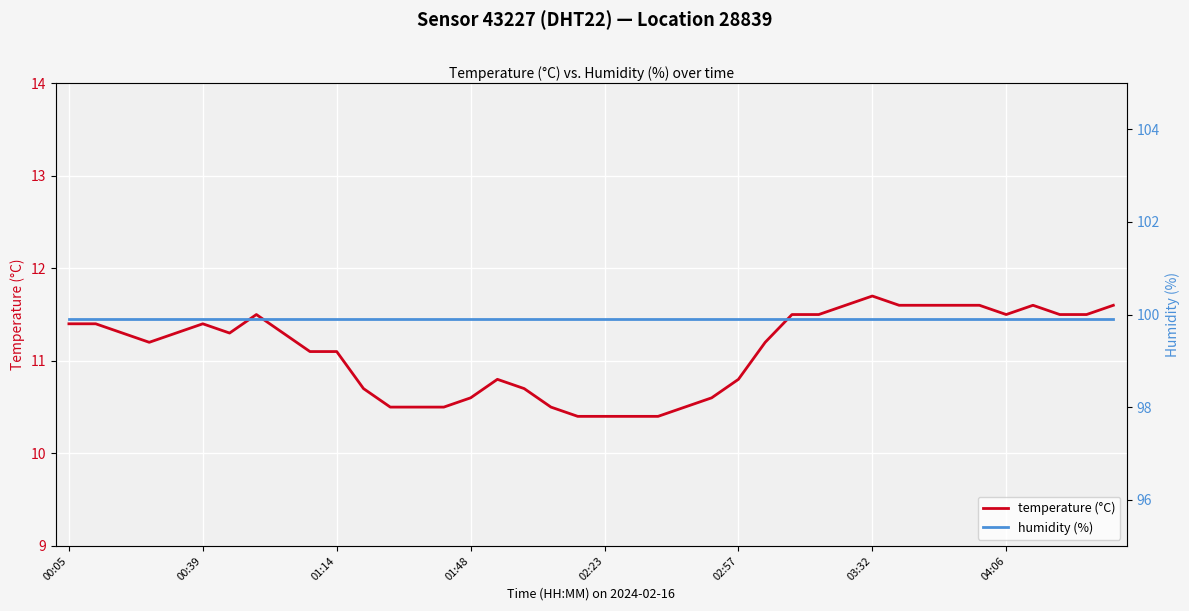

What is the value of the humidity (%) point at the 27th from the left?

99.9